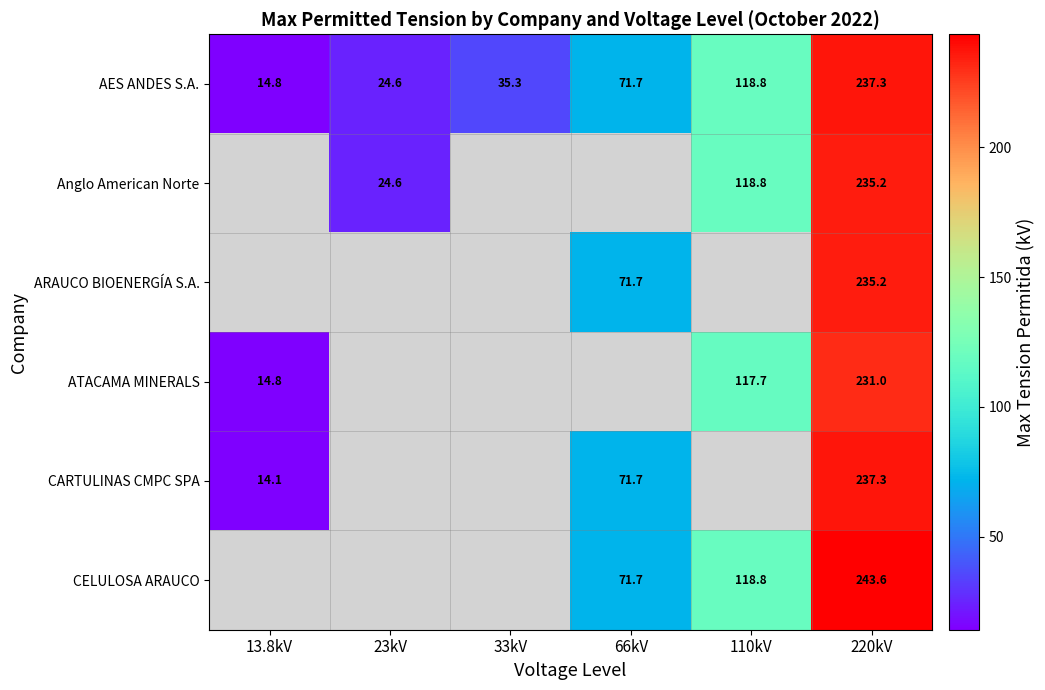

The CARTULINAS CMPC SPA series shows 310.0 at 220kV. True or false?

False